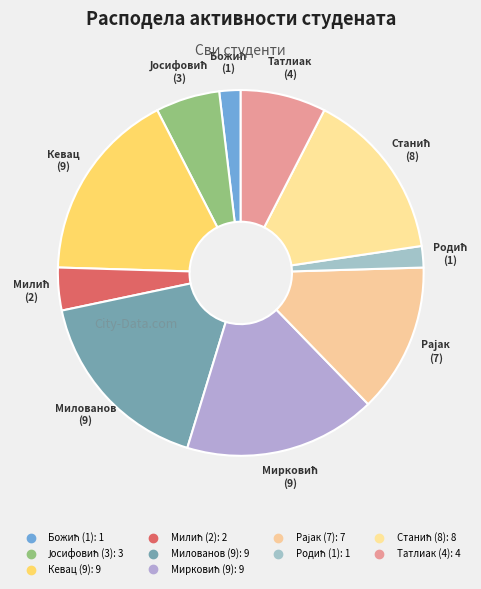

How many slices are in this pie chart?

10